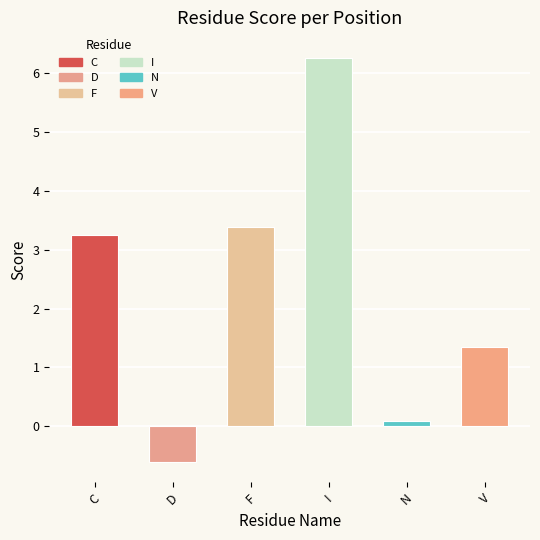

What is the difference between the second highest and minimum values?

4.0